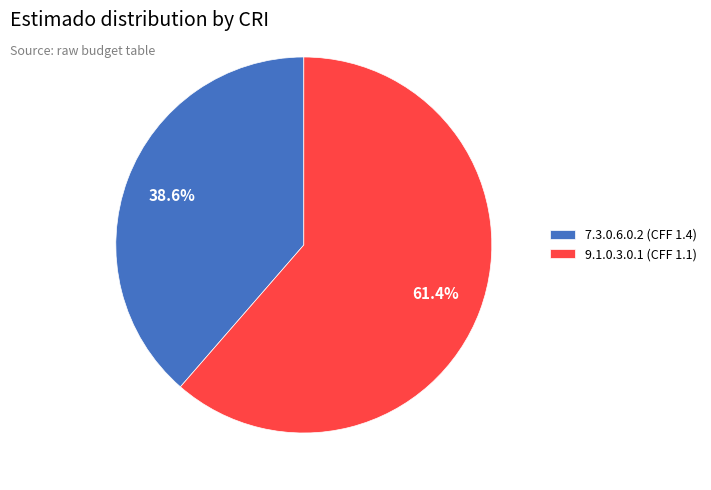

Which slice represents more than half of the pie?

9.1.0.3.0.1 (CFF 1.1)